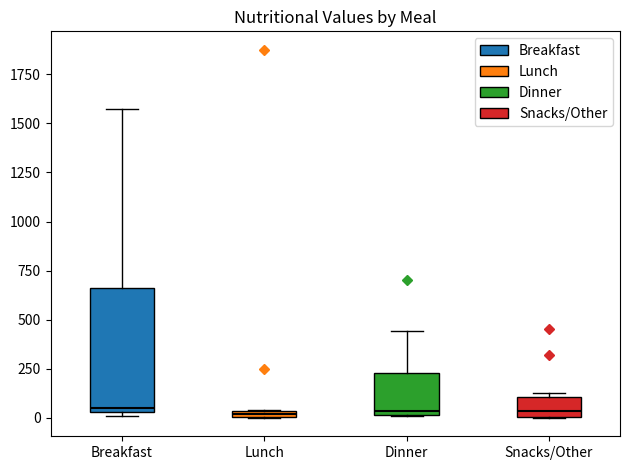

Which box is the tallest, from its lower edge to its upper edge?

Breakfast